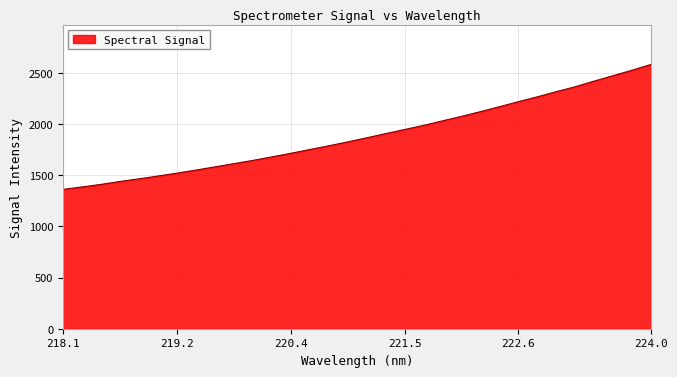

What is the maximum value shown in the chart?

2582.6